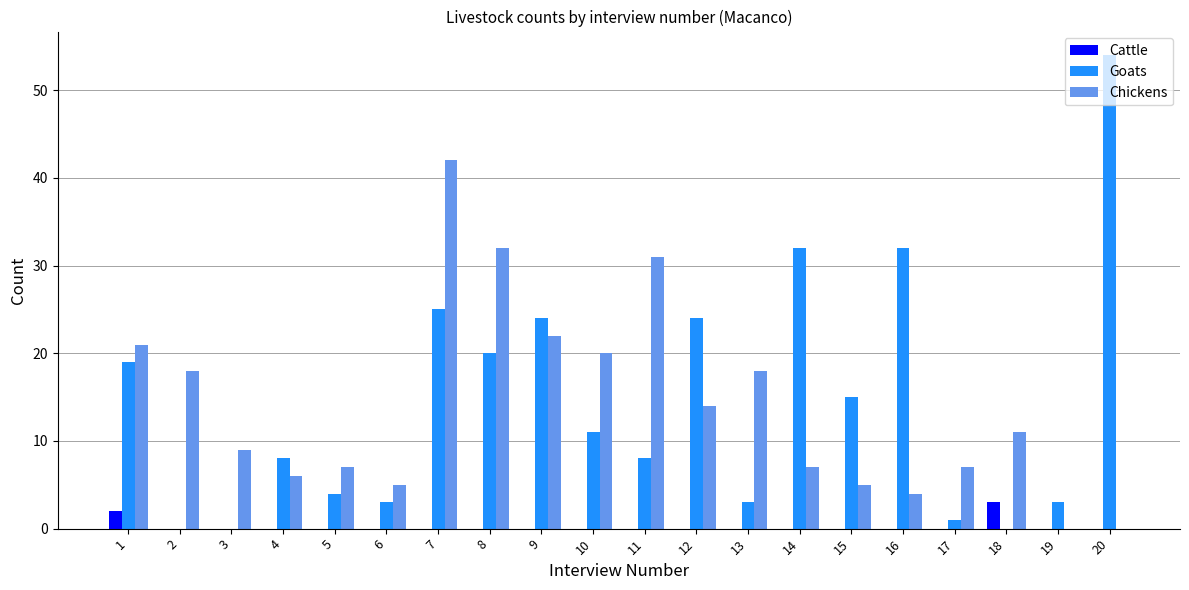

Which series has the largest range (max minus min)?

Goats